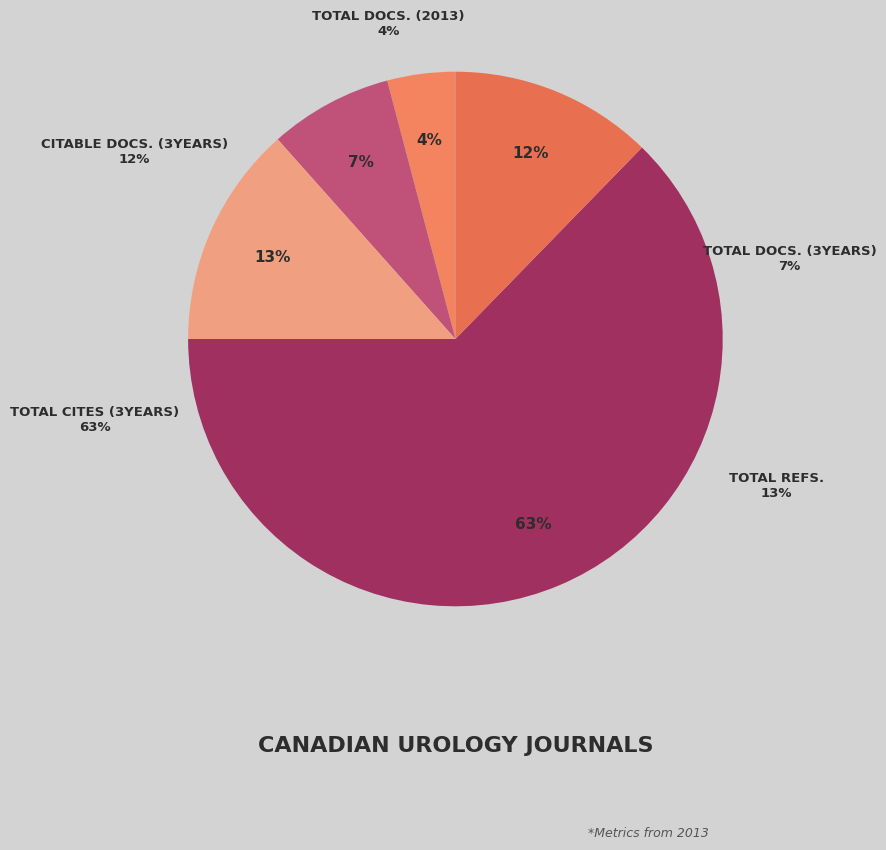

The Total Docs. (3years) slice represents 15% of the pie. True or false?

False